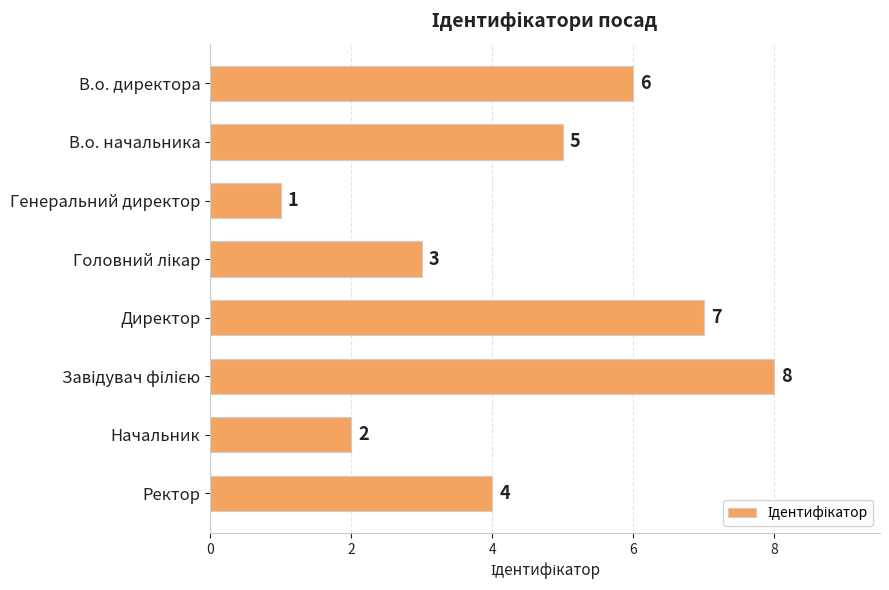

How many bars are there in total?

8